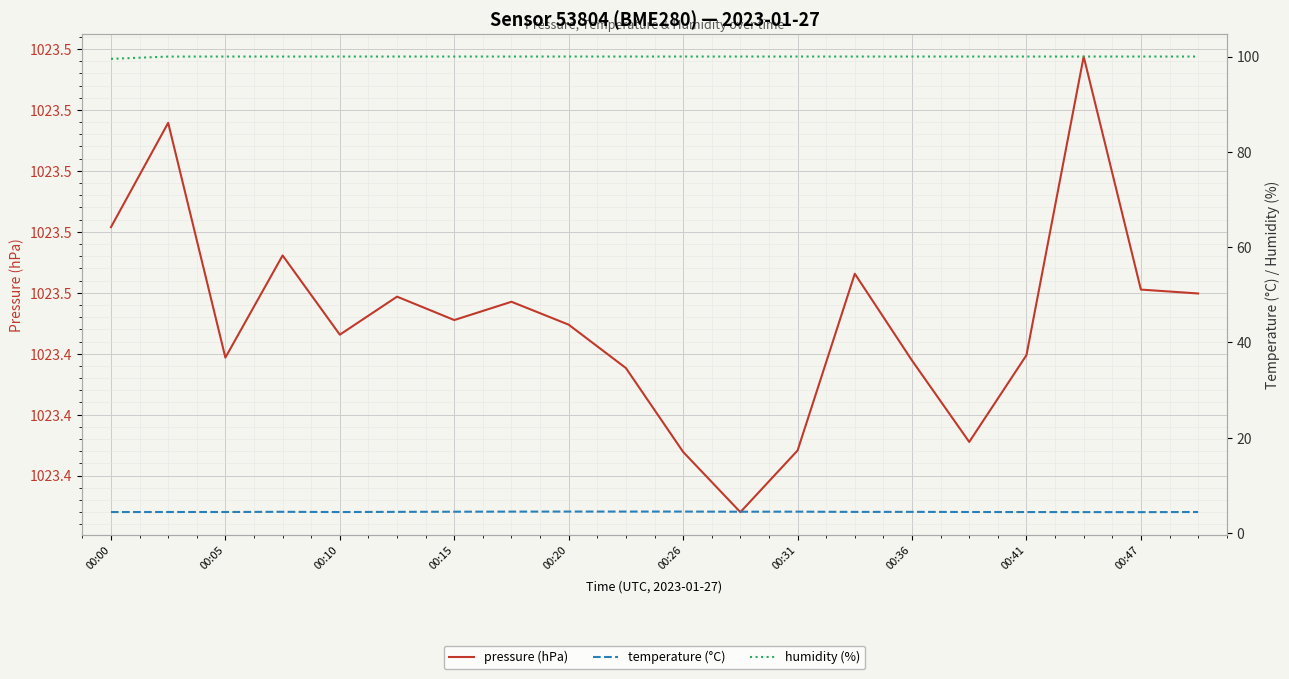

Which series has the largest total across all categories?

pressure (hPa)